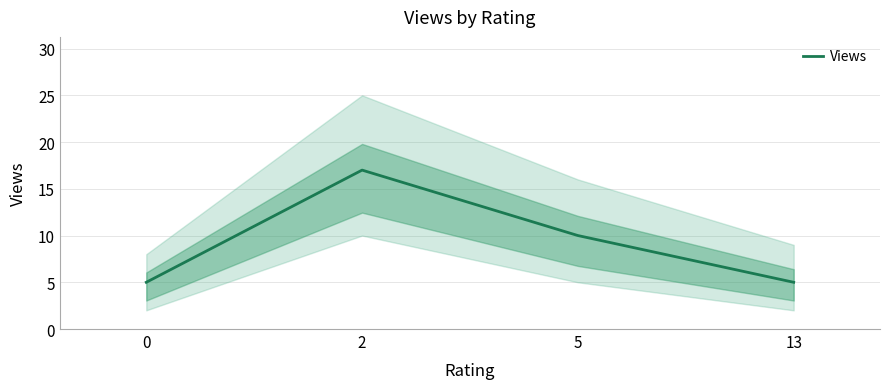

What is the greatest value displayed?

17